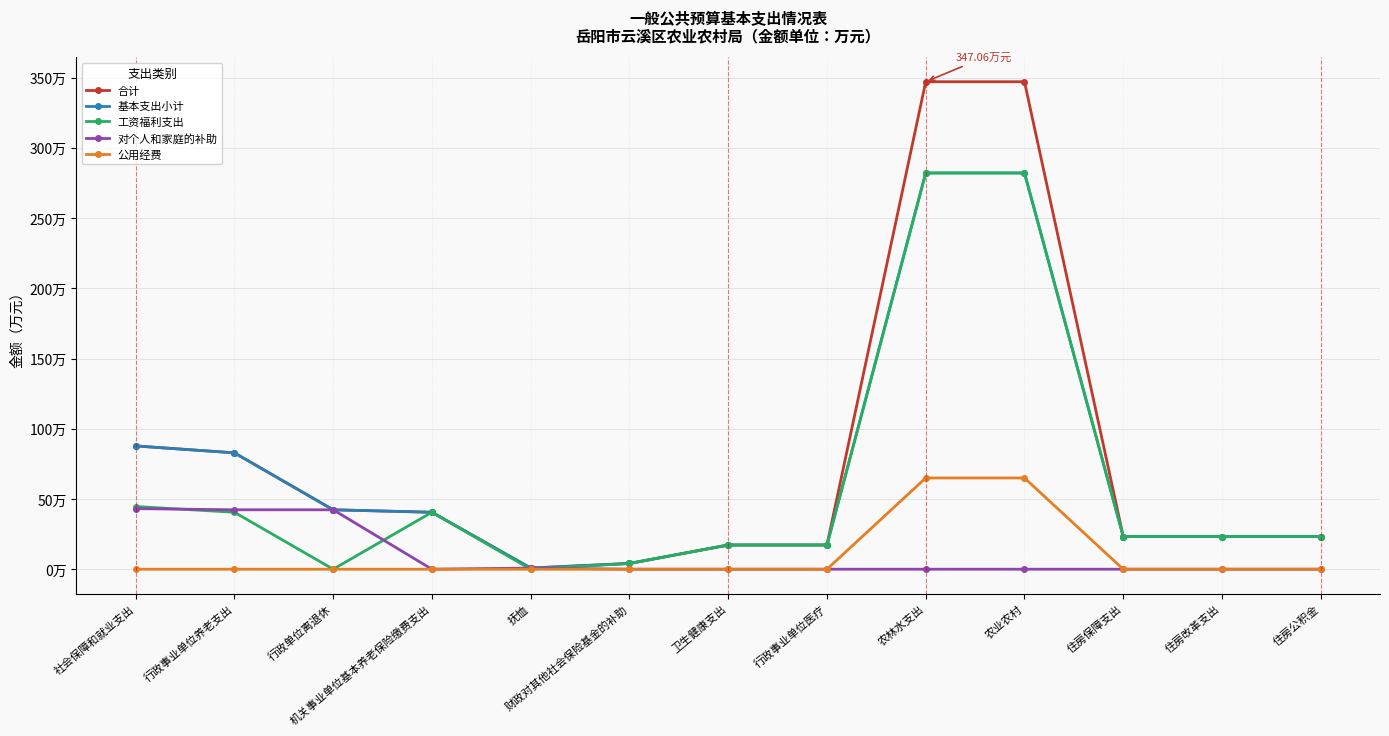

Reading left to right, list all the values displayed in this chart.

合计: 社会保障和就业支出=87.8	行政事业单位养老支出=82.8	行政单位离退休=42.3	机关事业单位基本养老保险缴费支出=40.5	抚恤=0.8	财政对其他社会保险基金的补助=4.1	卫生健康支出=17.2	行政事业单位医疗=17.2	农林水支出=347.1	农业农村=347.1	住房保障支出=23.3	住房改革支出=23.3	住房公积金=23.3
基本支出小计: 社会保障和就业支出=87.8	行政事业单位养老支出=82.8	行政单位离退休=42.3	机关事业单位基本养老保险缴费支出=40.5	抚恤=0.8	财政对其他社会保险基金的补助=4.1	卫生健康支出=17.2	行政事业单位医疗=17.2	农林水支出=282.1	农业农村=282.1	住房保障支出=23.3	住房改革支出=23.3	住房公积金=23.3
工资福利支出: 社会保障和就业支出=44.6	行政事业单位养老支出=40.5	行政单位离退休=0.0	机关事业单位基本养老保险缴费支出=40.5	抚恤=0.0	财政对其他社会保险基金的补助=4.1	卫生健康支出=17.2	行政事业单位医疗=17.2	农林水支出=282.1	农业农村=282.1	住房保障支出=23.3	住房改革支出=23.3	住房公积金=23.3
对个人和家庭的补助: 社会保障和就业支出=43.1	行政事业单位养老支出=42.3	行政单位离退休=42.3	机关事业单位基本养老保险缴费支出=0.0	抚恤=0.8	财政对其他社会保险基金的补助=0.0	卫生健康支出=0.0	行政事业单位医疗=0.0	农林水支出=0.0	农业农村=0.0	住房保障支出=0.0	住房改革支出=0.0	住房公积金=0.0
公用经费: 社会保障和就业支出=0.0	行政事业单位养老支出=0.0	行政单位离退休=0.0	机关事业单位基本养老保险缴费支出=0.0	抚恤=0.0	财政对其他社会保险基金的补助=0.0	卫生健康支出=0.0	行政事业单位医疗=0.0	农林水支出=65.0	农业农村=65.0	住房保障支出=0.0	住房改革支出=0.0	住房公积金=0.0